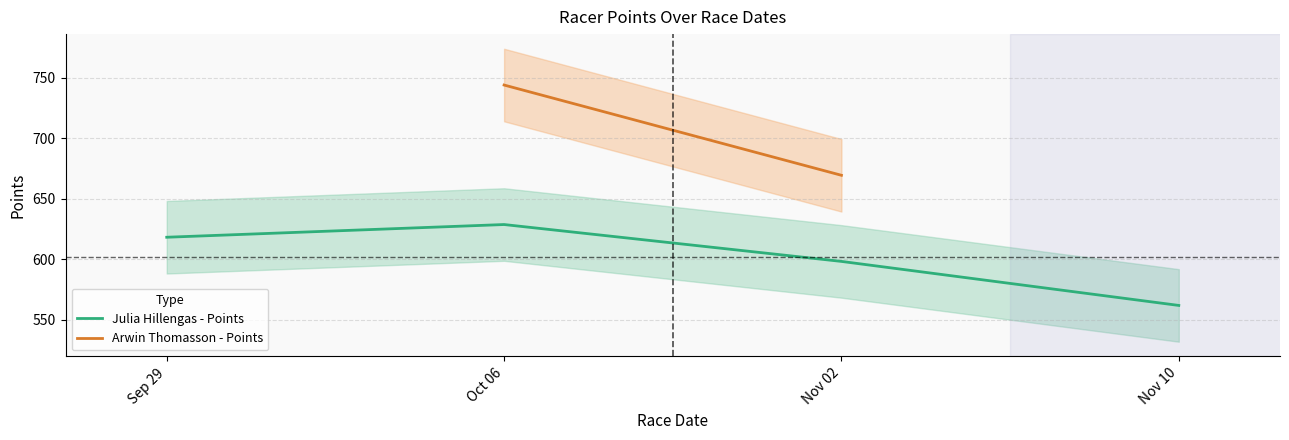

At which category does Julia Hillengas - Points reach its first local peak?

Oct 06